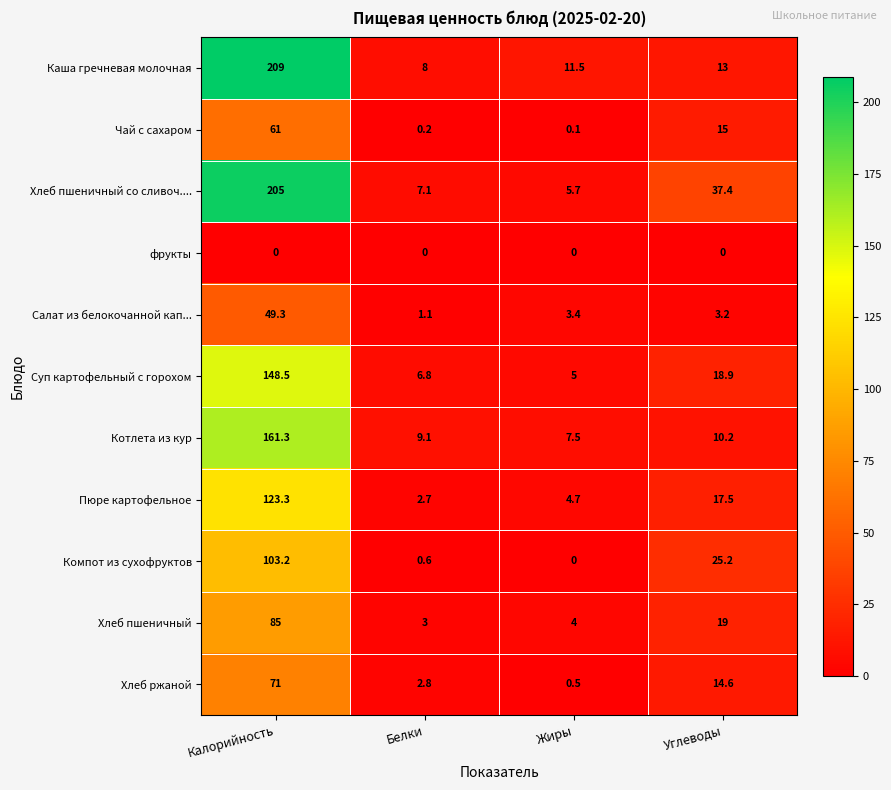

The value of Хлеб пшеничный со сливоч.... at Калорийность is 283.3. True or false?

False